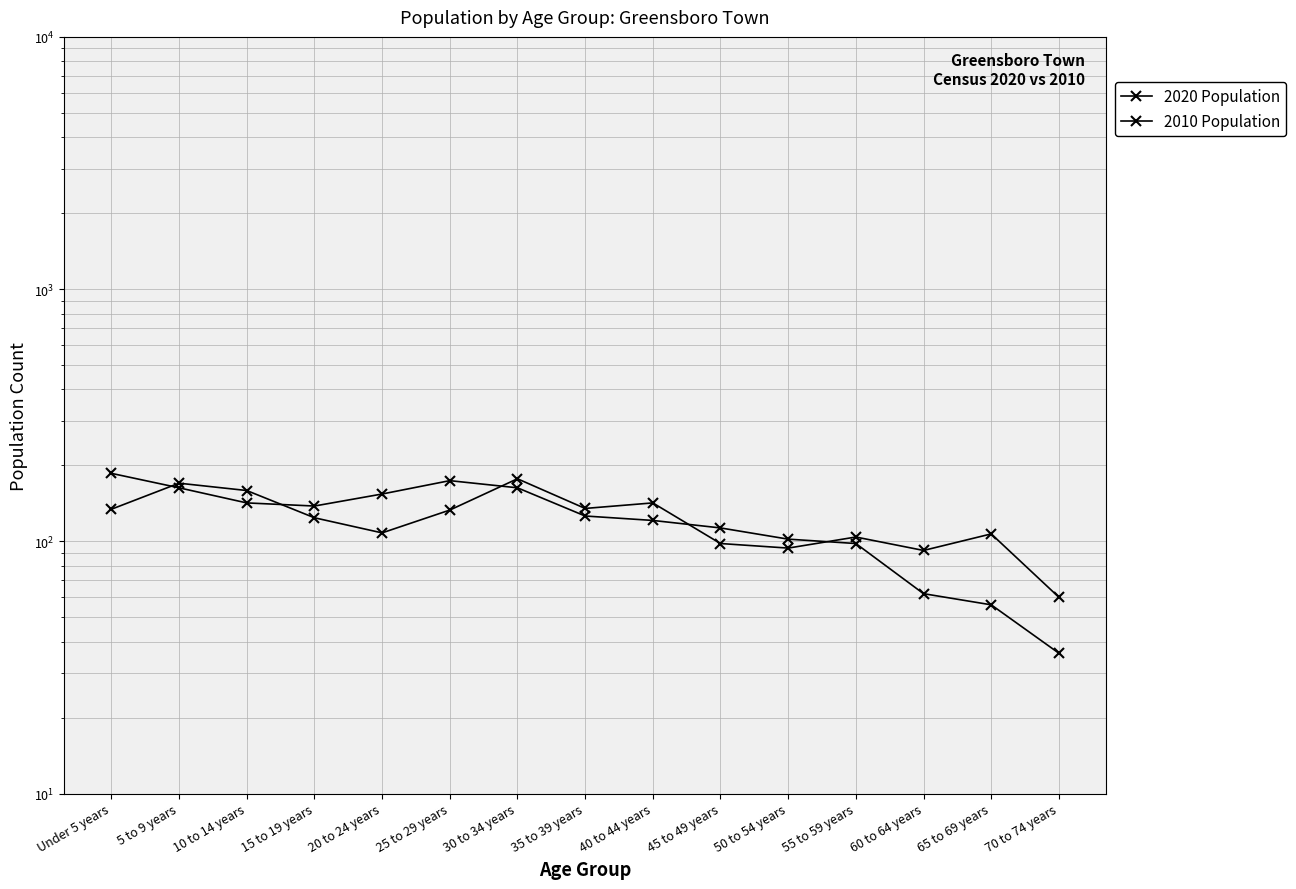

What value does the 2010 Population series have at 40 to 44 years, to the nearest 10?

120